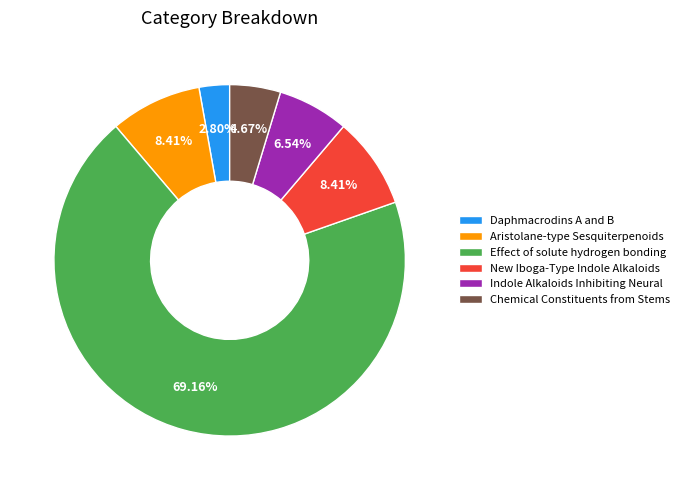

Which category has the smallest portion of the pie?

Daphmacrodins A and B